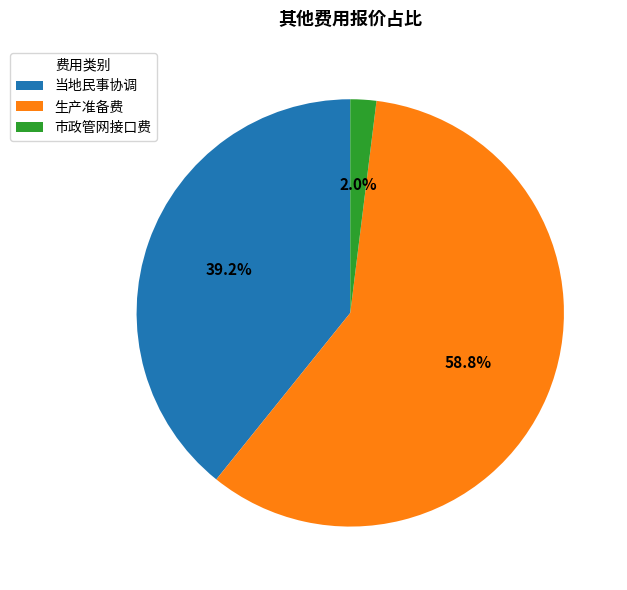

Count the number of slices in the pie.

3